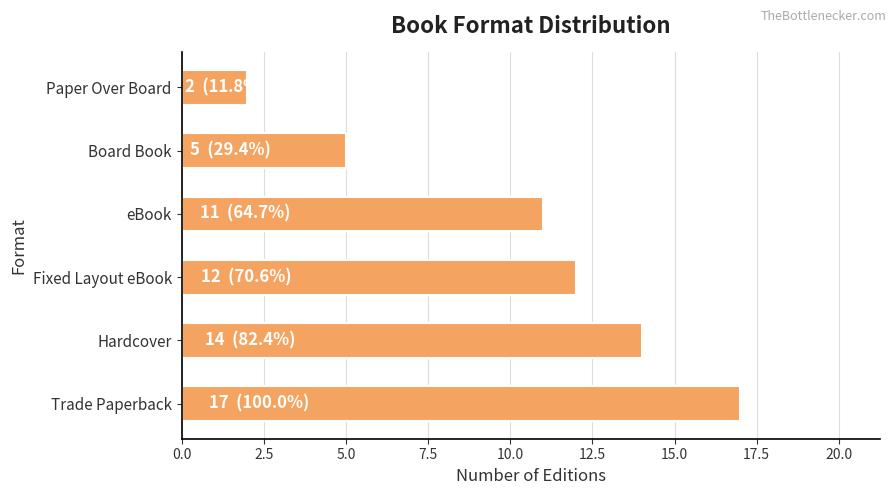

The value at Fixed Layout eBook is 4. True or false?

False